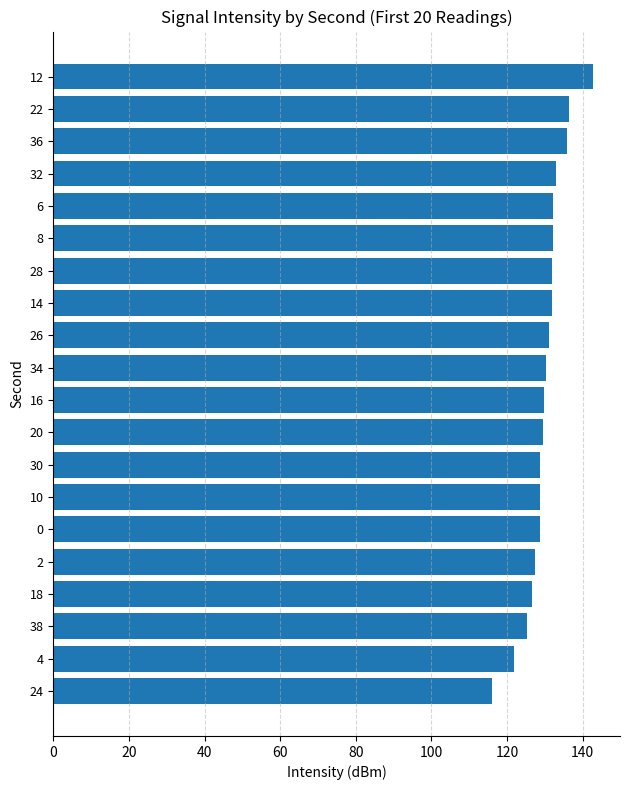

At which category does the chart reach its minimum across all series?

24